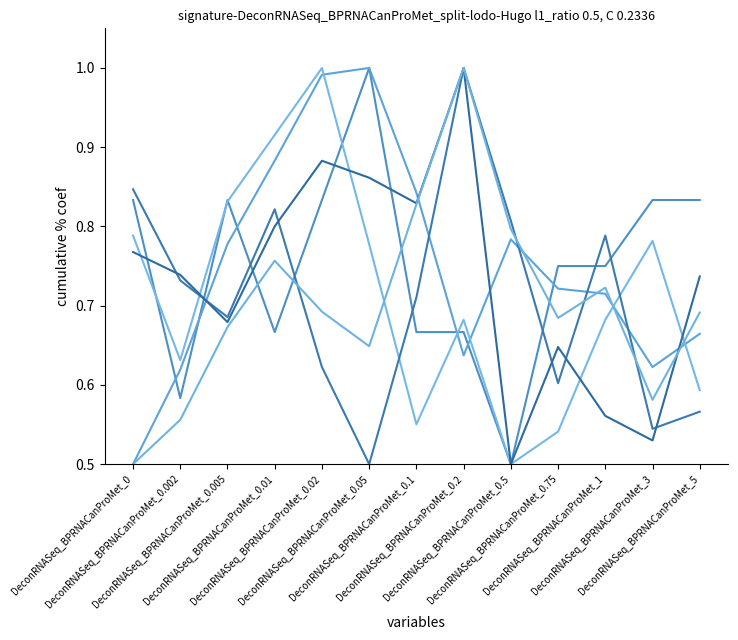

True or false: Average phi state 2 has a value of 1.2 at DeconRNASeq_BPRNACanProMet_0.005.

False